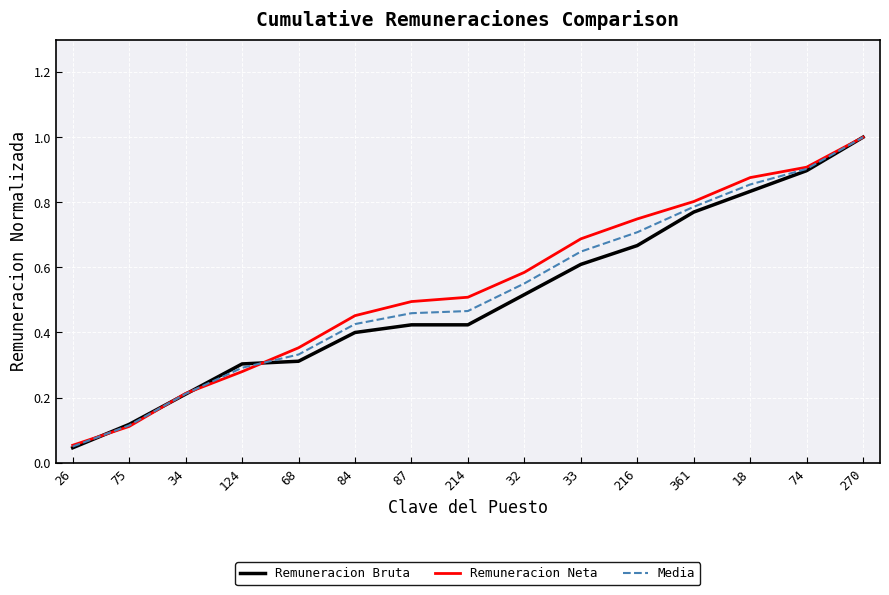

How many categories are shown in the chart?

15